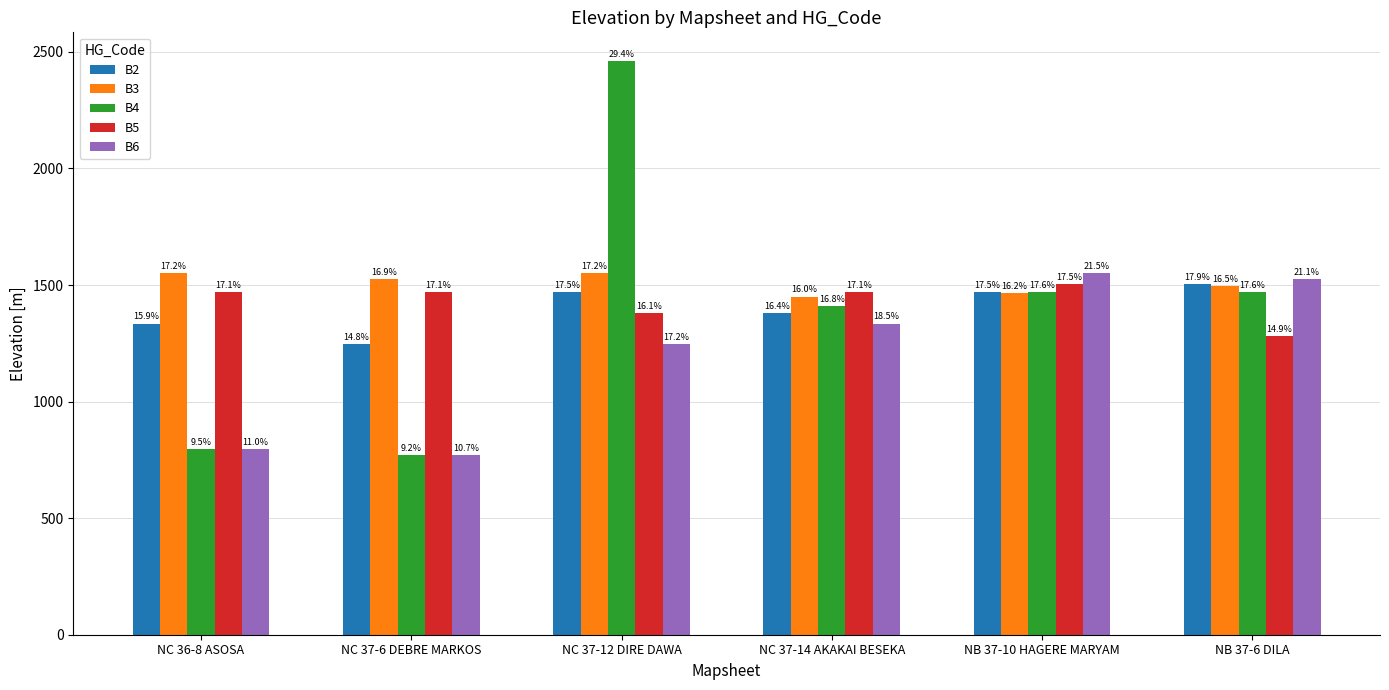

Does the chart contain any negative values?

No